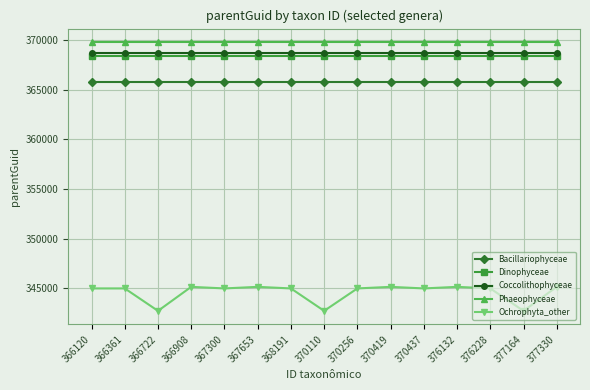

How many data points does each series have?

15